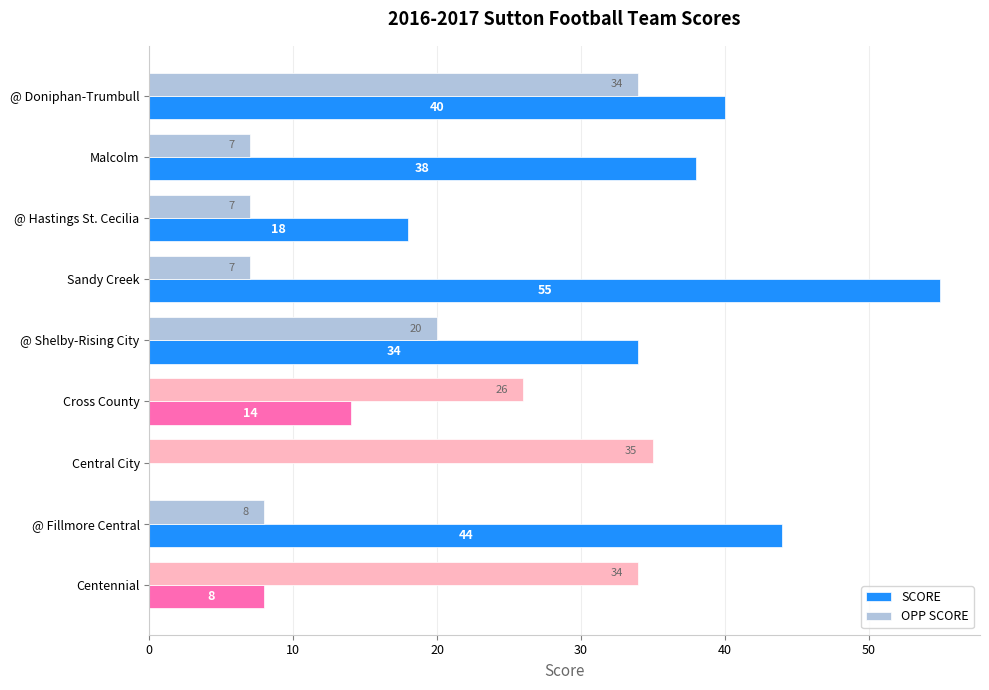

At which label does OPP SCORE reach its peak?

Central City